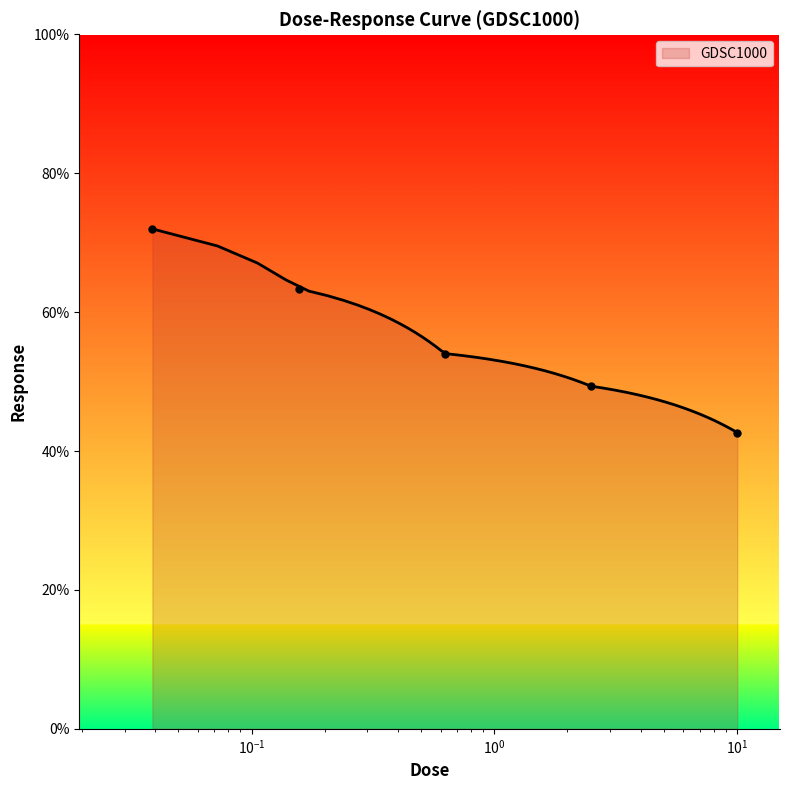

True or false: the data has more than 0 interior local peaks.

False